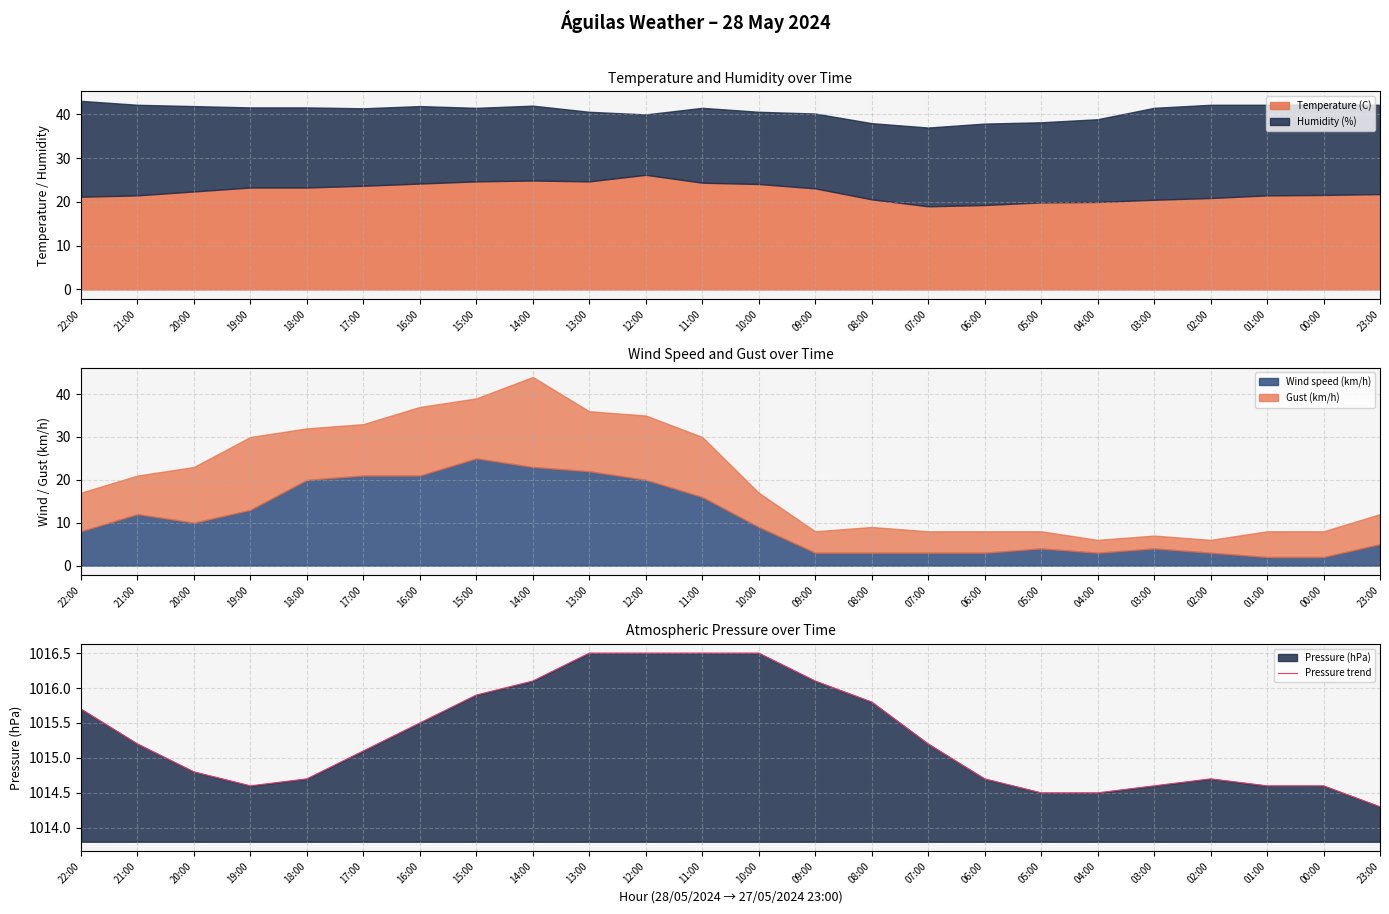

What is the average value?

1015.3